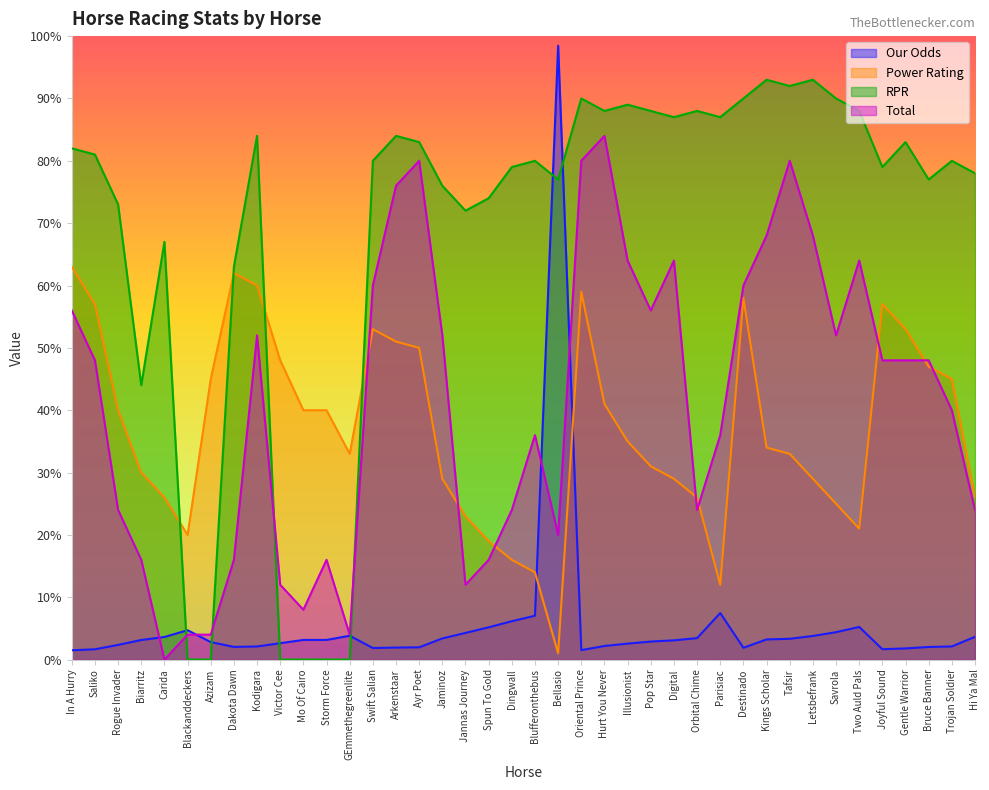

How many distinct data groups are displayed?

4